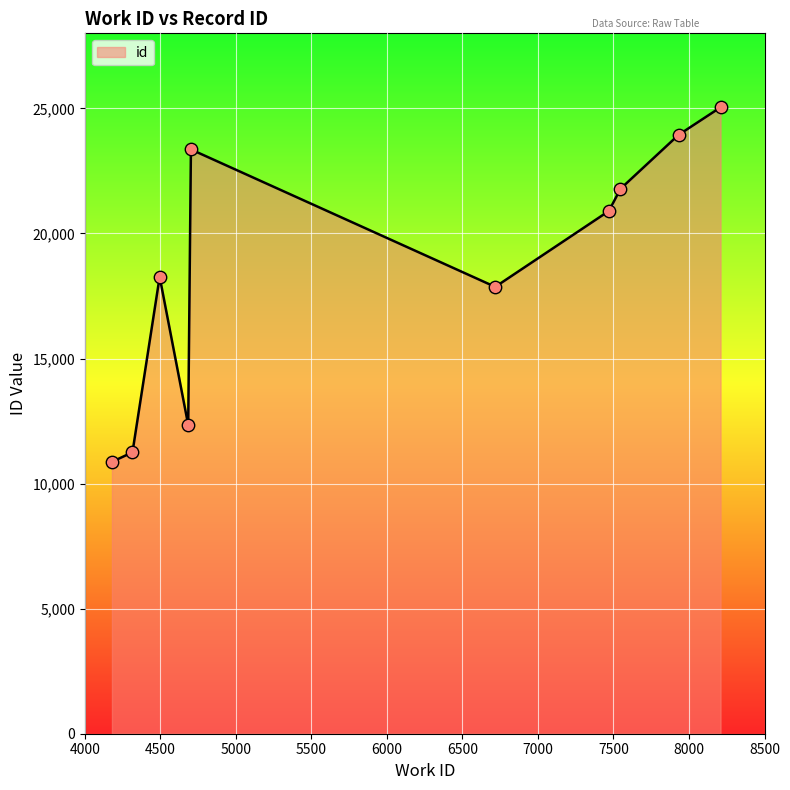

What is the maximum value shown in the chart?

25042